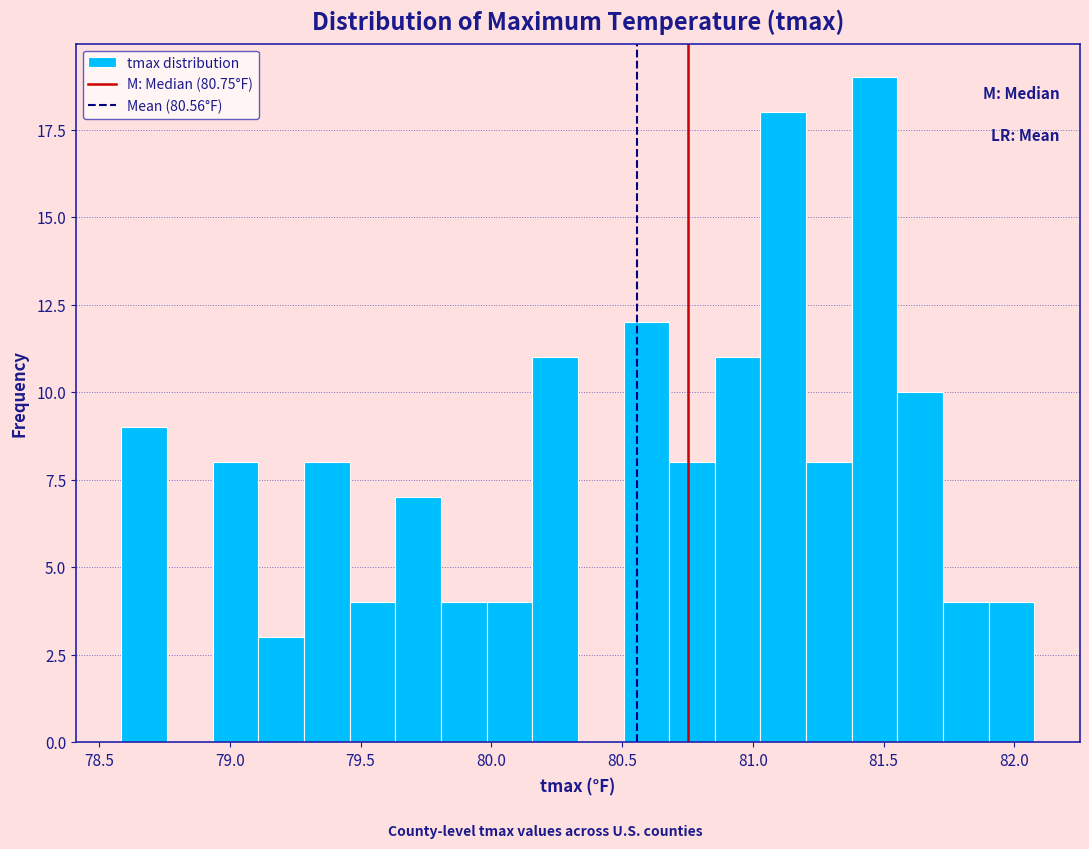

Around what value on the x-axis is the tallest bar? Give the approximate position of its centre, as read against the axis.

81.45